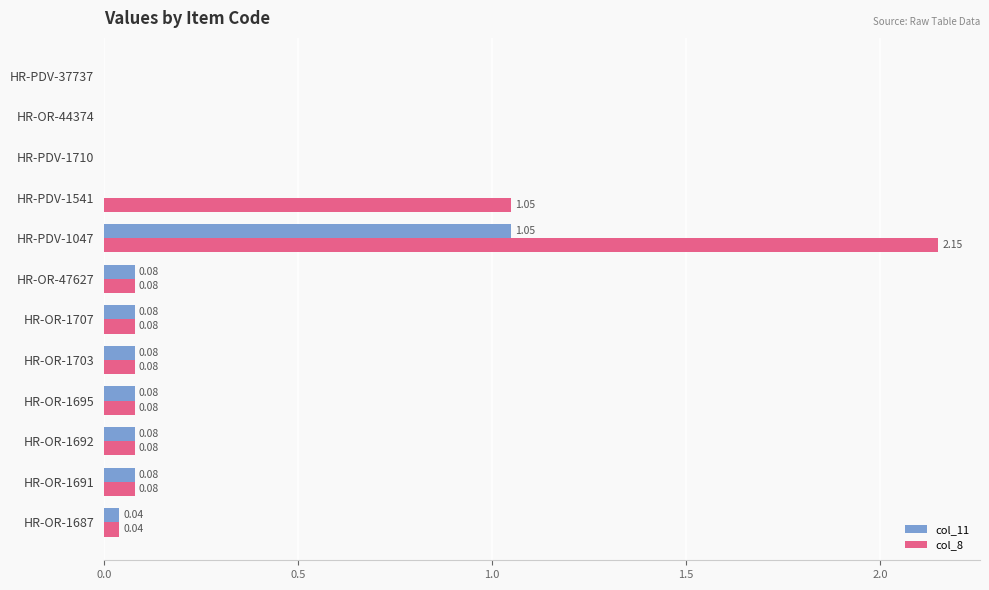

At which category is the sum across all series the highest?

HR-PDV-1047